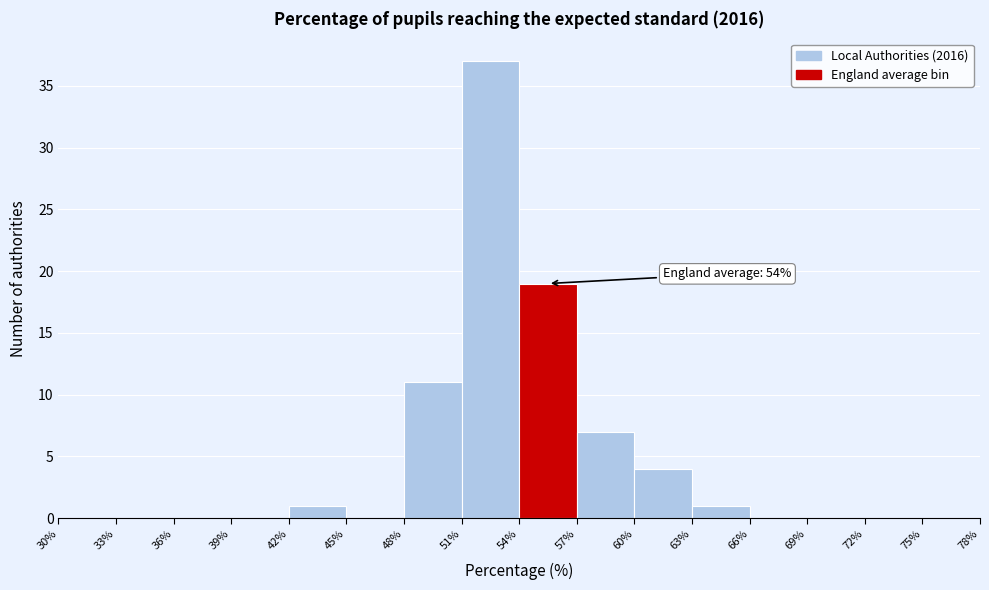

Over which range of the x-axis is the bar tallest?

51% to 54%